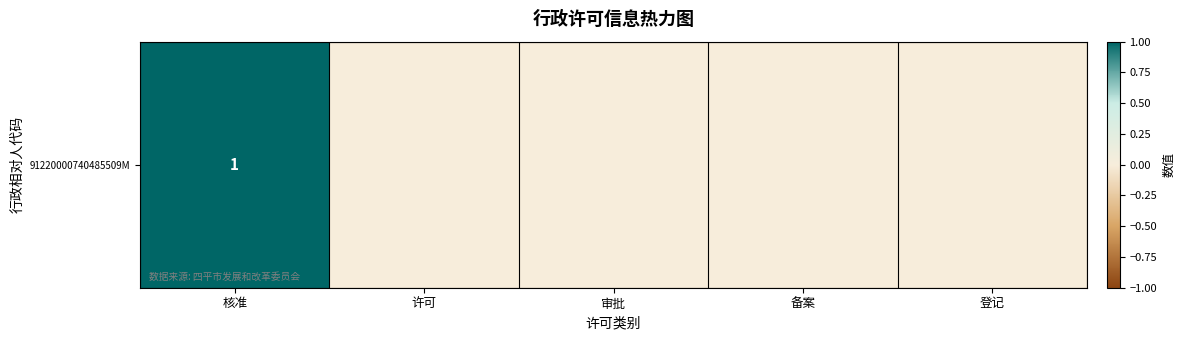

List the labels in order of value, largest first.

核准, 许可, 审批, 备案, 登记